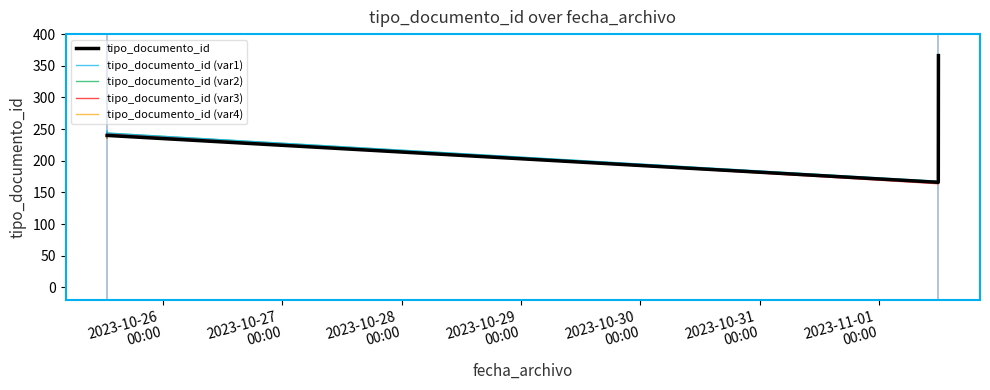

What are all the series names shown in the legend?

tipo_documento_id, tipo_documento_id (var1), tipo_documento_id (var2), tipo_documento_id (var3), tipo_documento_id (var4)